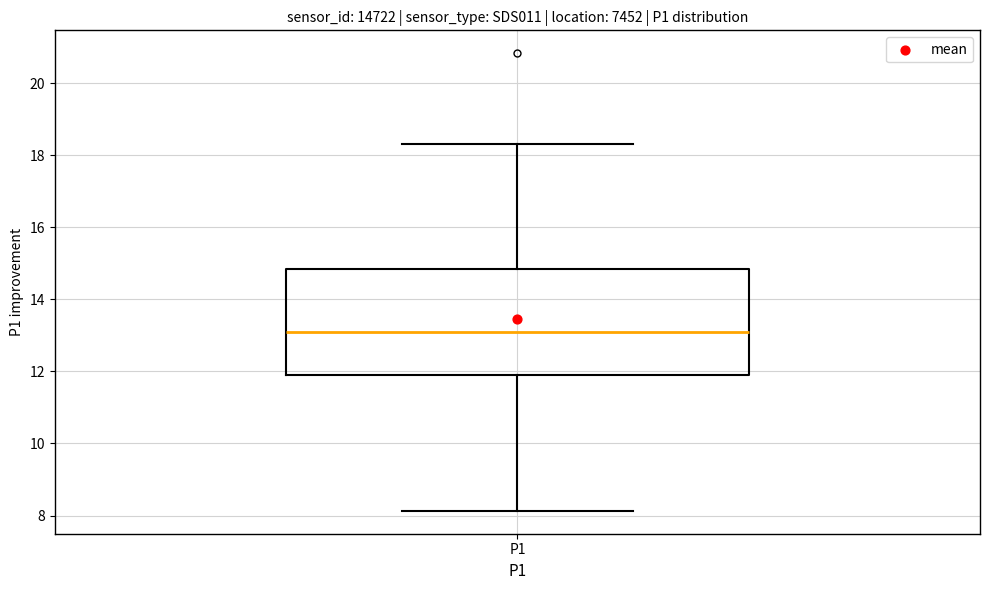

Where does the median line of the box for P1 sit on the y-axis? The values are not printed on the chart, so give them approximately, as read against the axis.

13.2